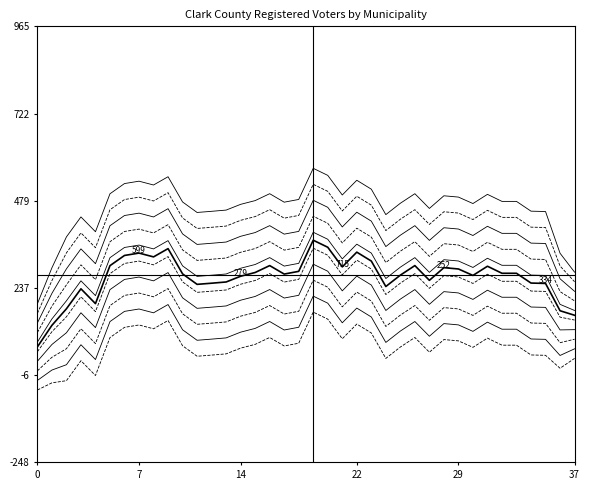

Does the chart have visible grid lines?

No